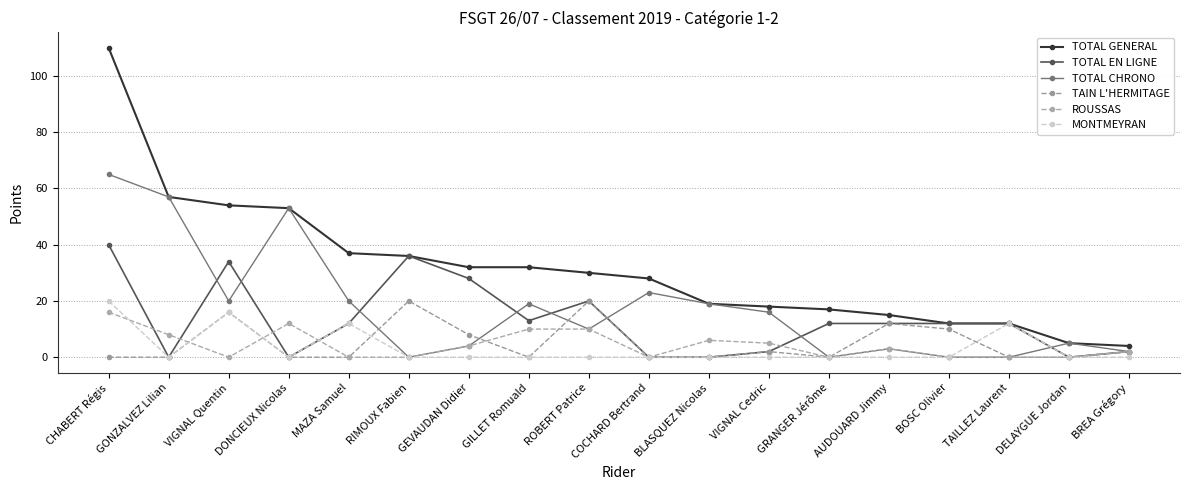

Which label corresponds to the largest value in the chart?

CHABERT Régis